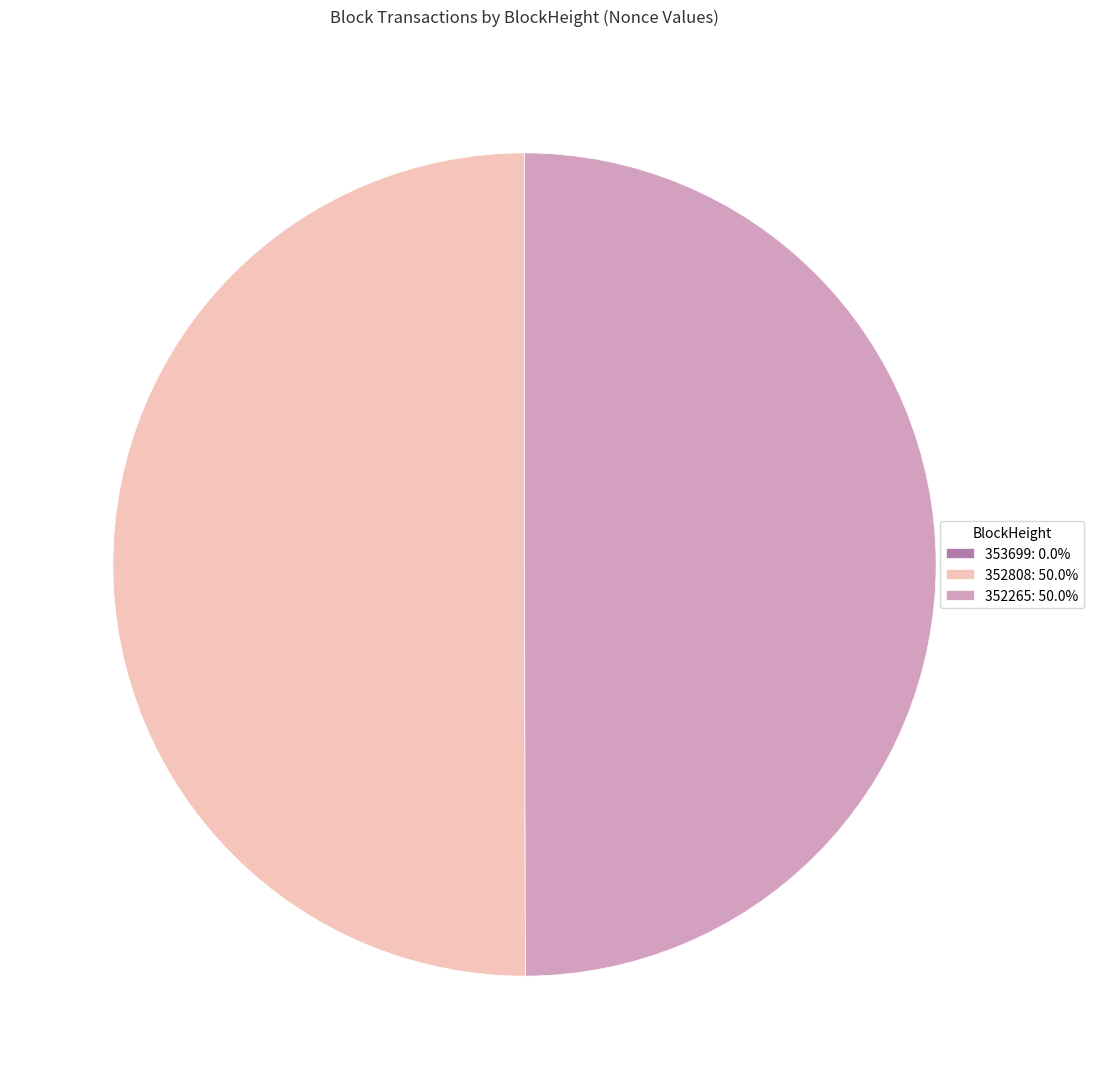

Approximately how many times larger is the value at 352265: 50.0% compared to 352808: 50.0%?

1.0